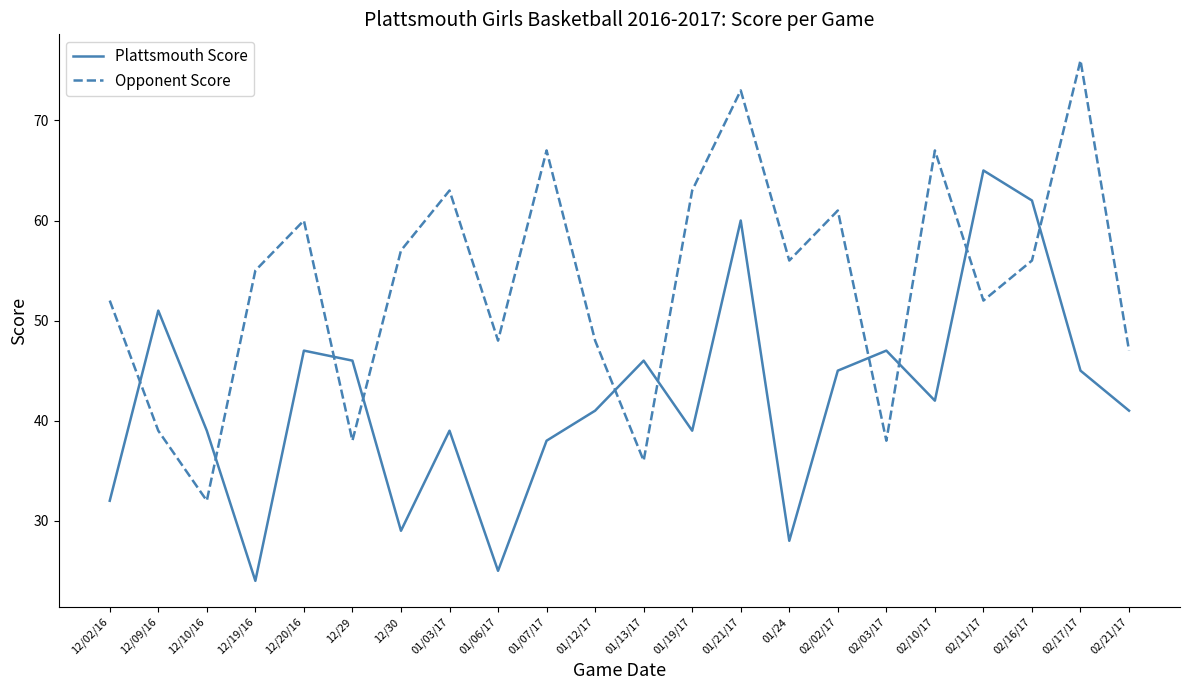

List the series in order of their peak value, lowest first.

Plattsmouth Score, Opponent Score